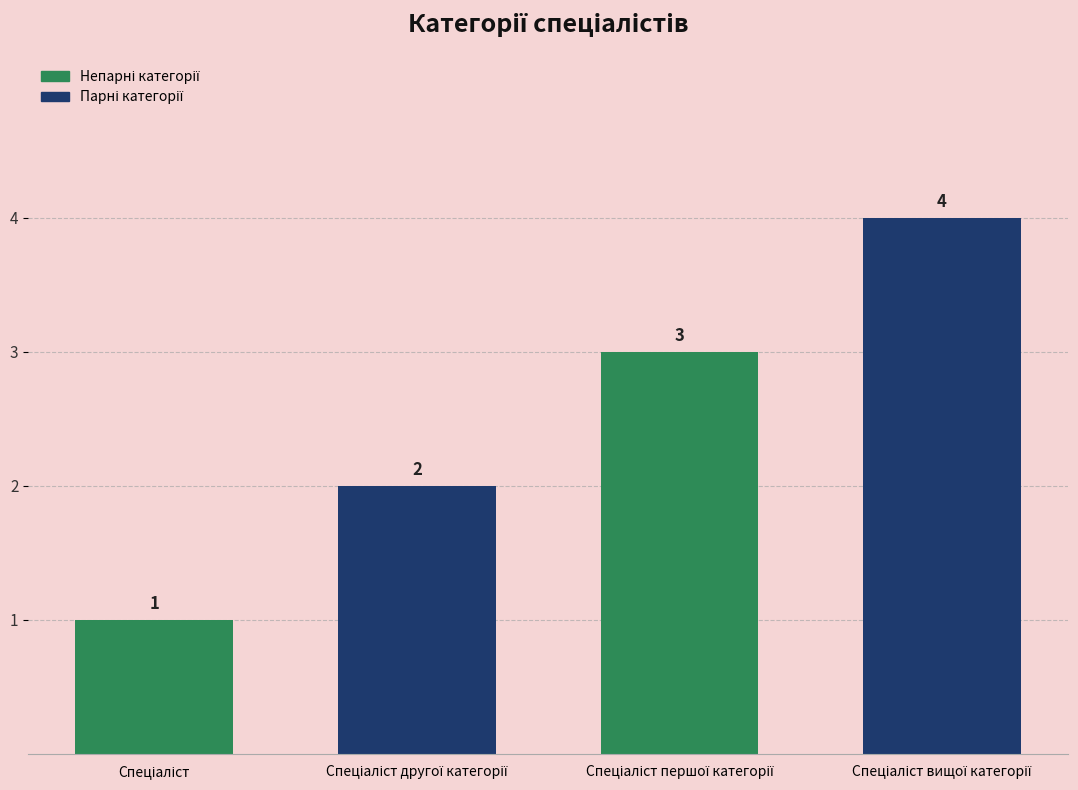

How many values are between 2 and 4?

3